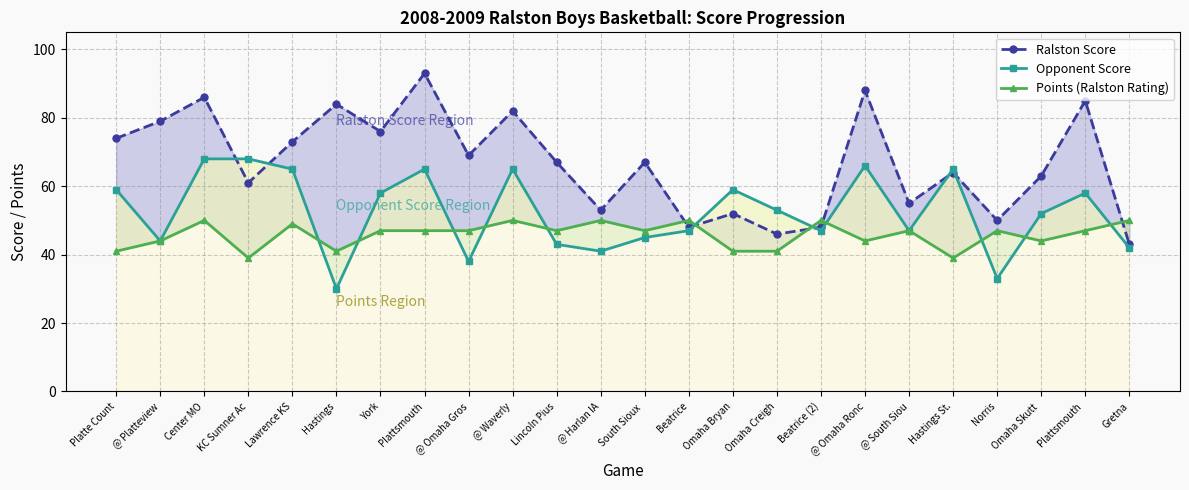

Rank the series by their average value, from lowest to highest.

Points (Ralston Rating), Opponent Score, Ralston Score